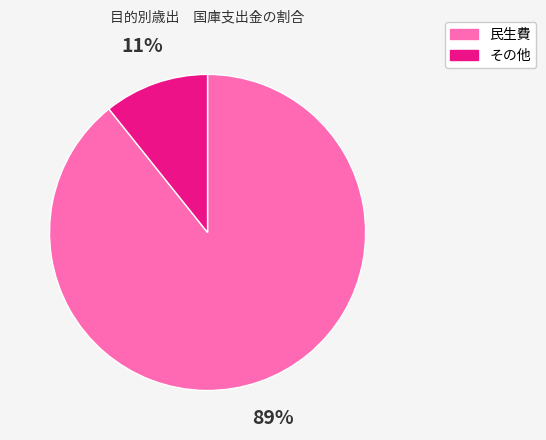

Is there a majority slice in this chart?

Yes